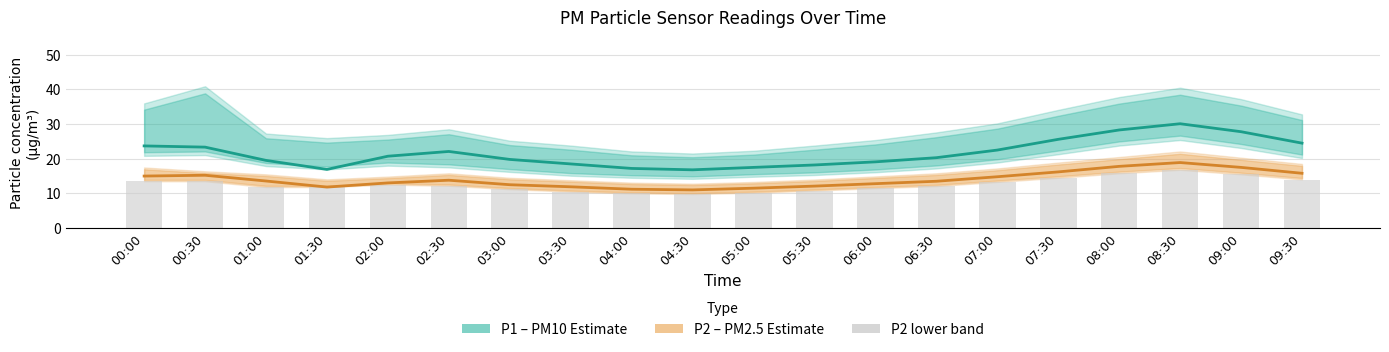

List the series in order of their peak value, highest first.

P1 (PM10 estimate), P2 (PM2.5 estimate)